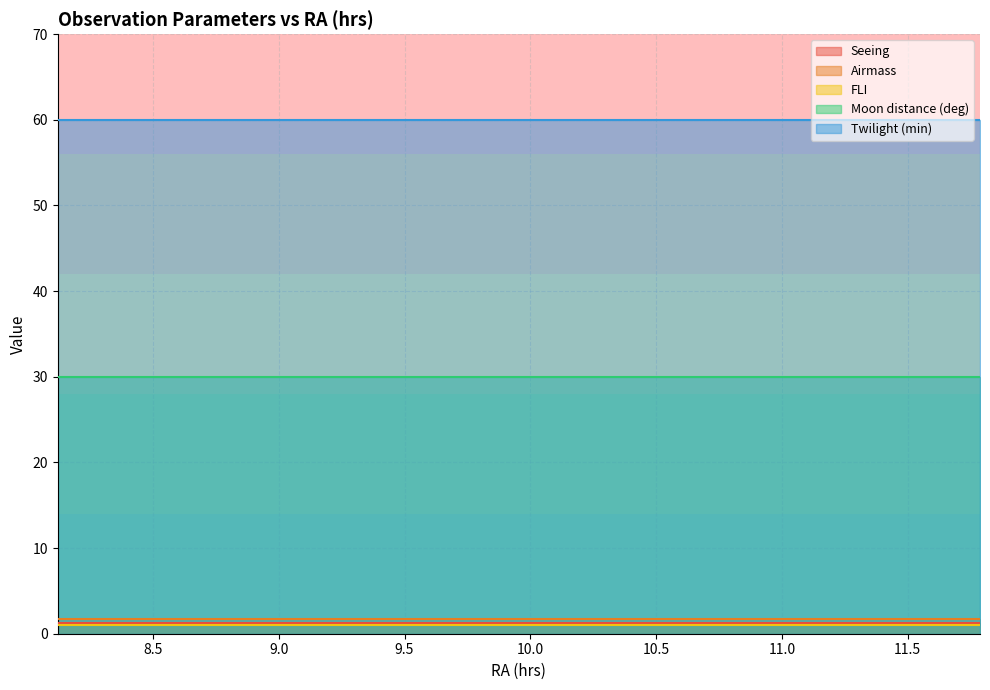

Read the Moon distance (deg) value at _17.

30.0